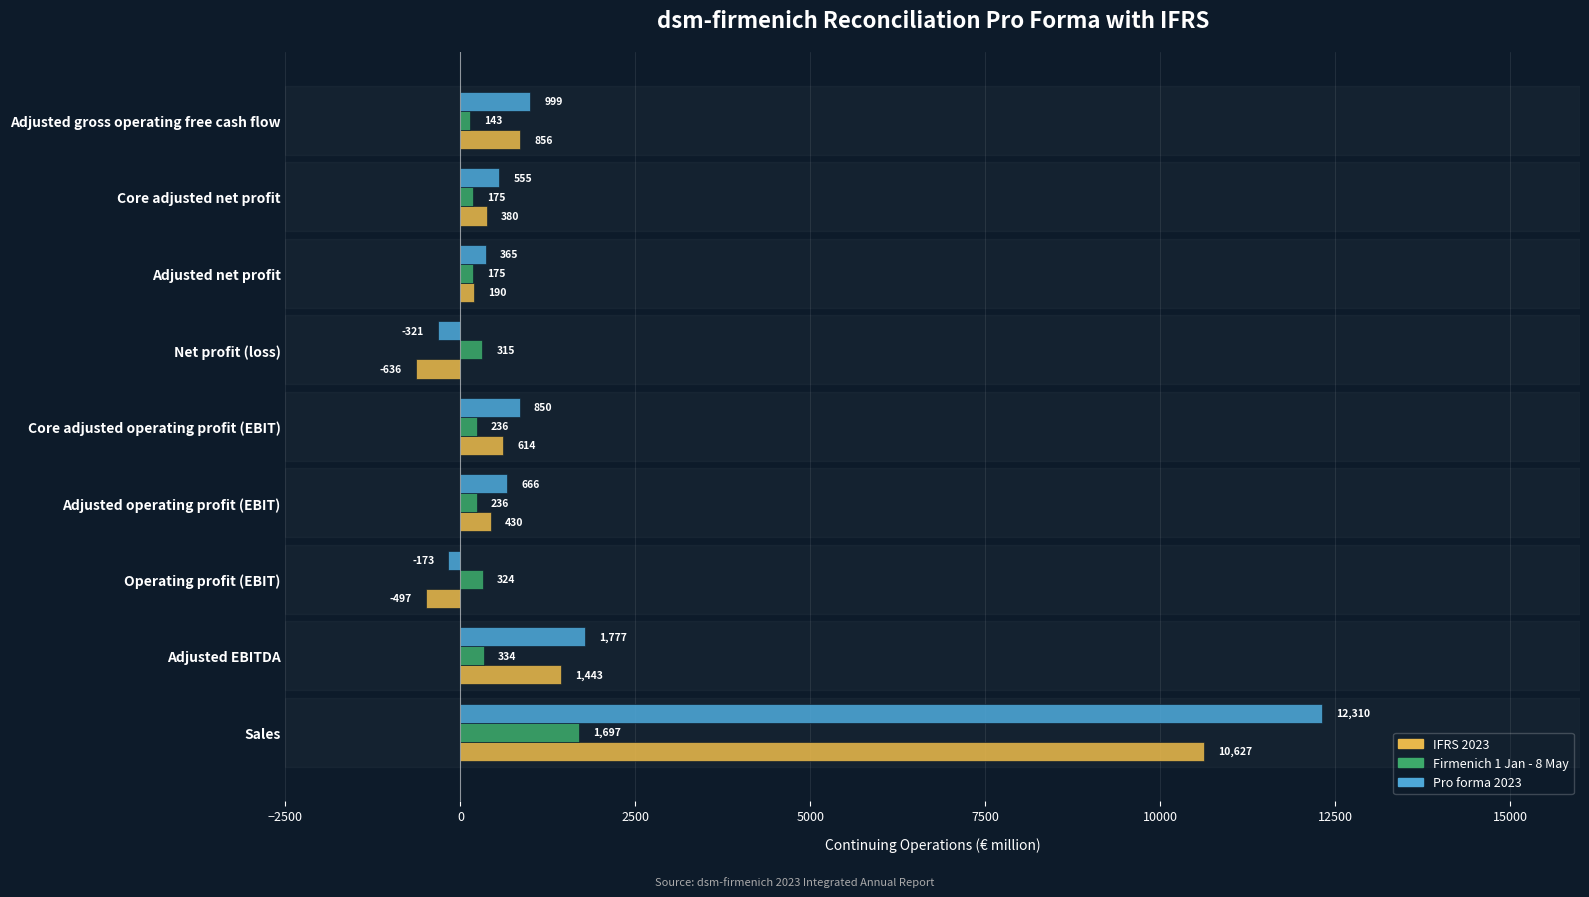

How many negative values does the Pro forma 2023 series have?

2